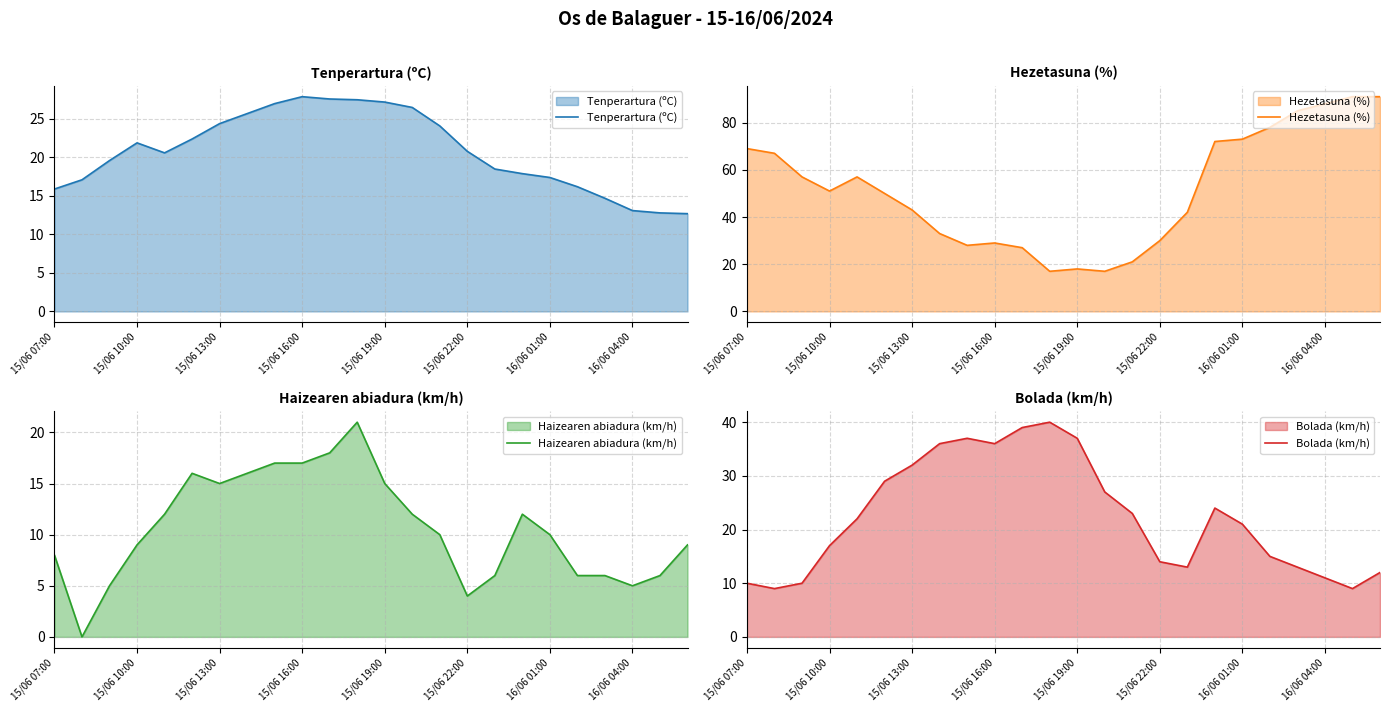

How many series are shown in this chart?

4